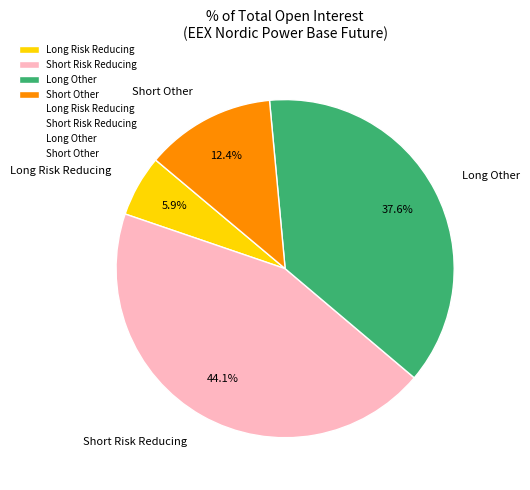

Is there any slice that represents more than half of the pie?

No